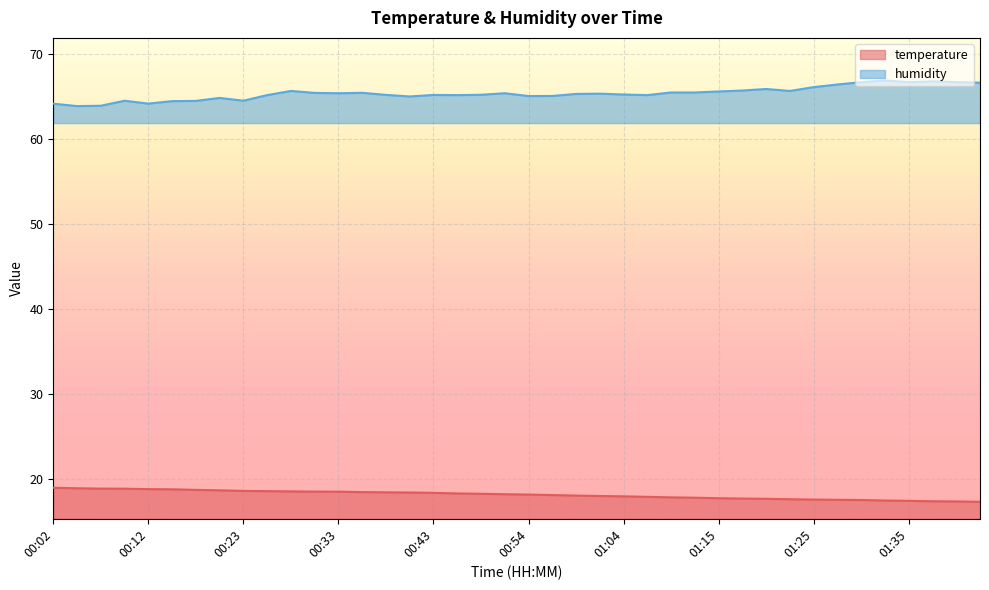

True or false: temperature has more than 1 interior local peaks.

False